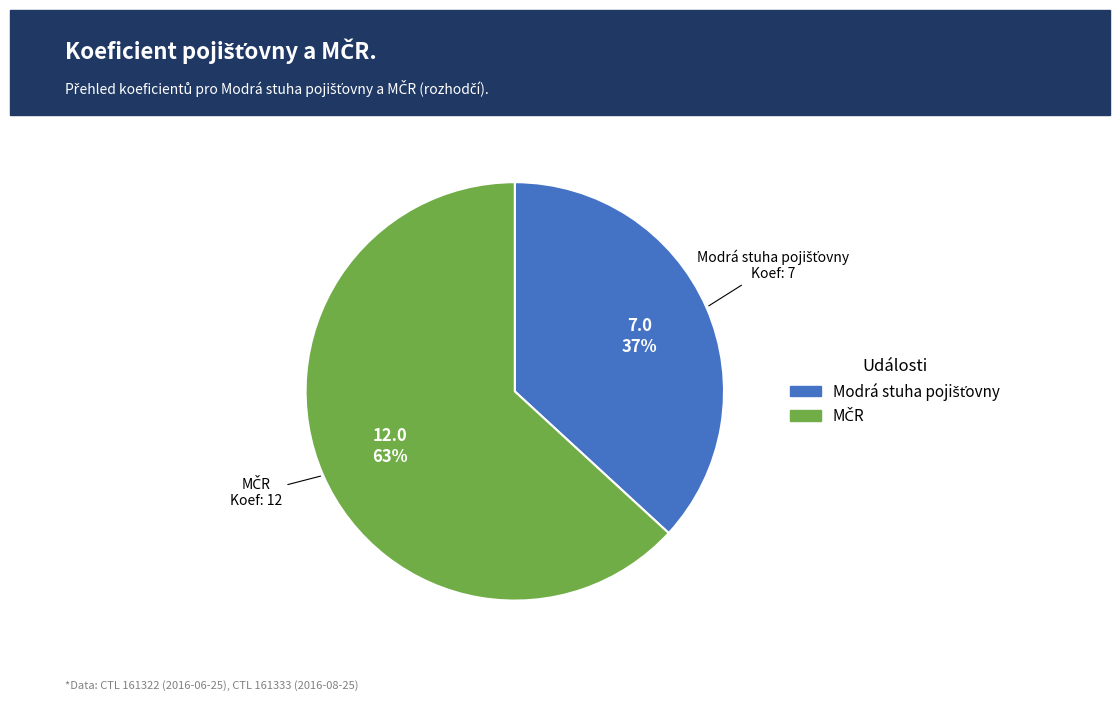

To the nearest percent, what is the average slice percentage?

50%